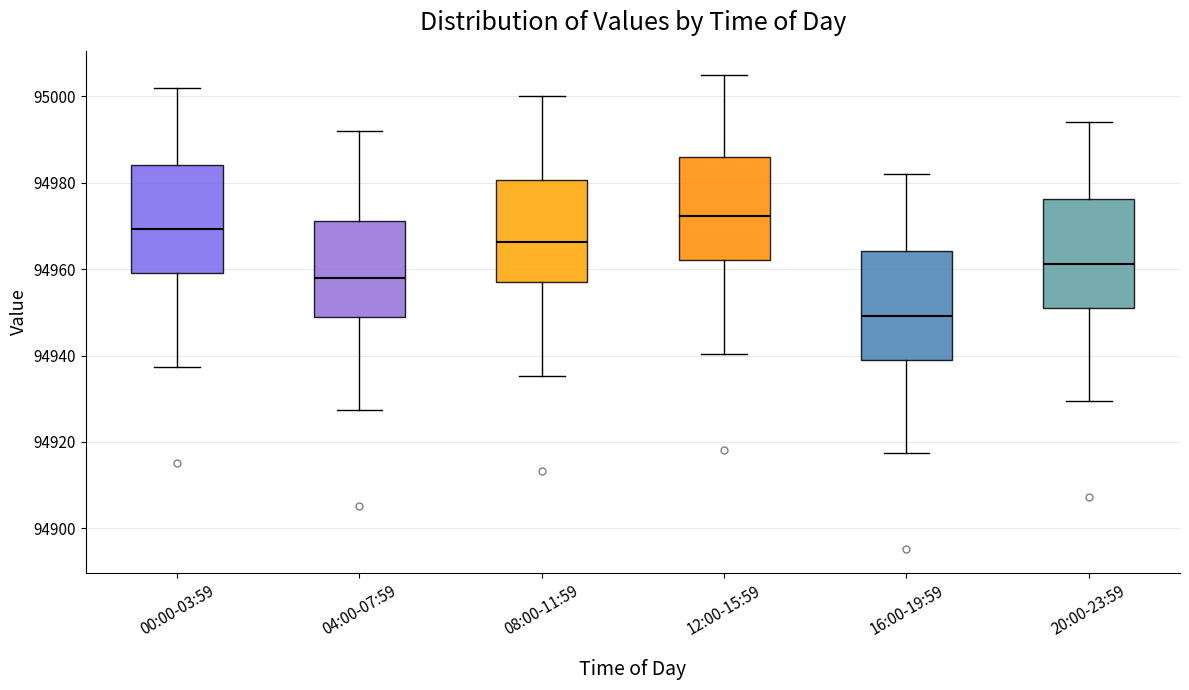

Where does the lower whisker of the box for 04:00-07:59 end on the y-axis? The values are not printed on the chart, so give them approximately, as read against the axis.

94928